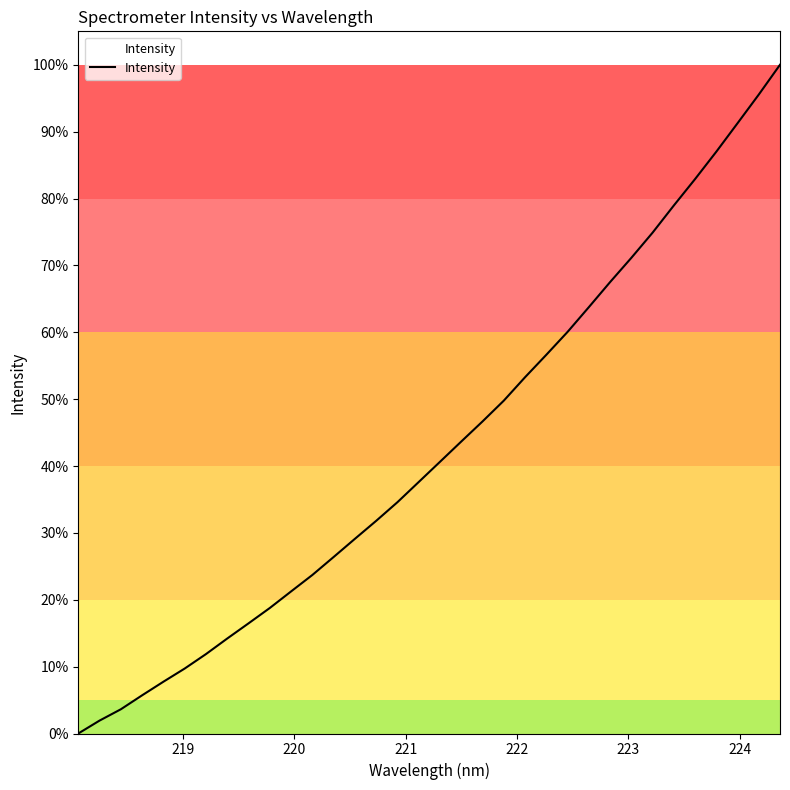

What is the difference between the maximum and minimum values?

100.0